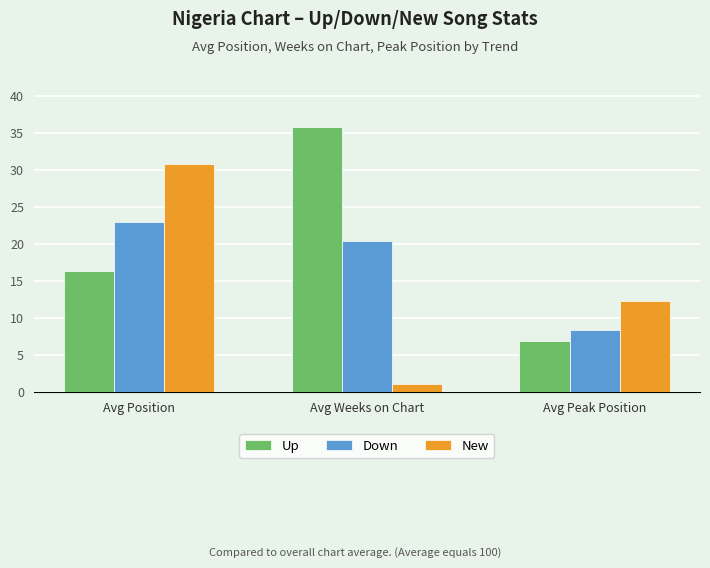

At which label does Down first exceed 20?

Avg Position